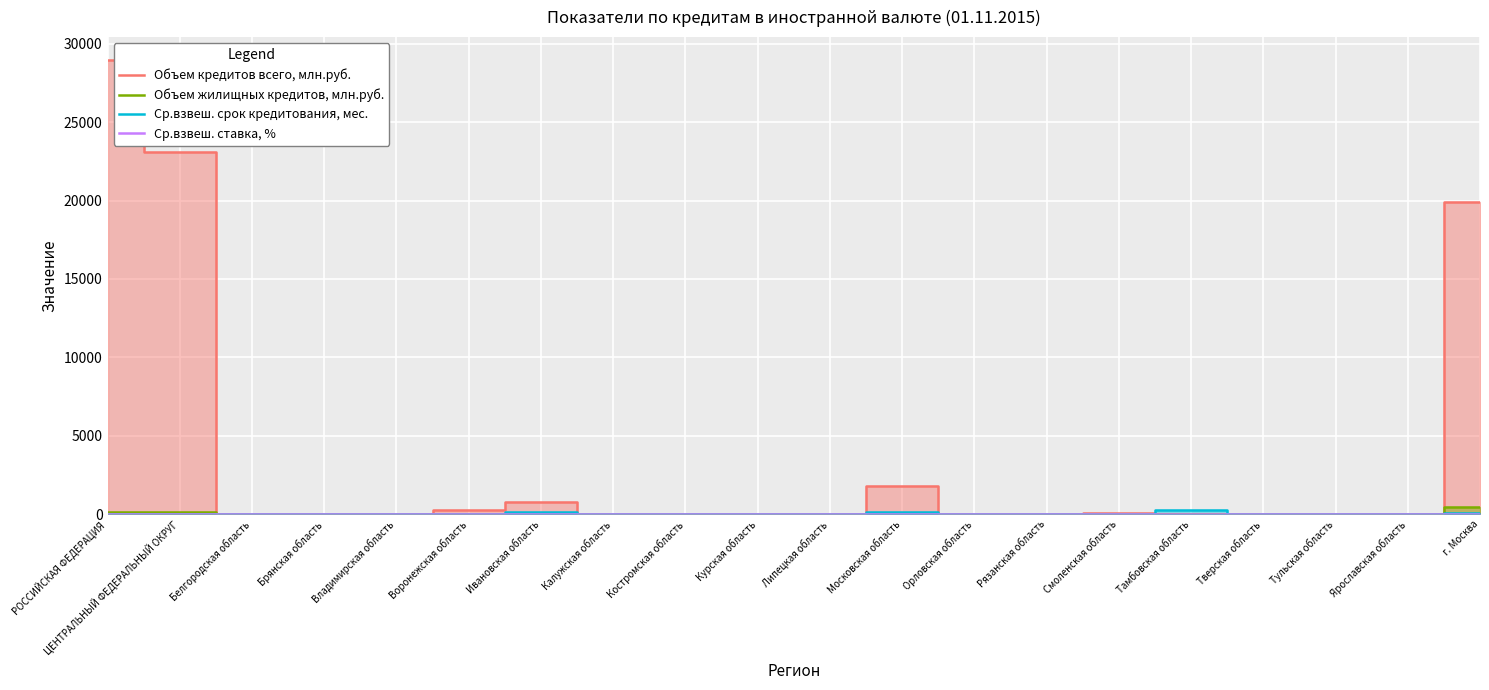

Rank the categories by Ср.взвеш. ставка, % value from highest to lowest.

РОССИЙСКАЯ ФЕДЕРАЦИЯ, г. Москва, ЦЕНТРАЛЬНЫЙ ФЕДЕРАЛЬНЫЙ ОКРУГ, Тамбовская область, Московская область, Ивановская область, Белгородская область, Брянская область, Владимирская область, Воронежская область, Калужская область, Костромская область, Курская область, Липецкая область, Орловская область, Рязанская область, Смоленская область, Тверская область, Тульская область, Ярославская область